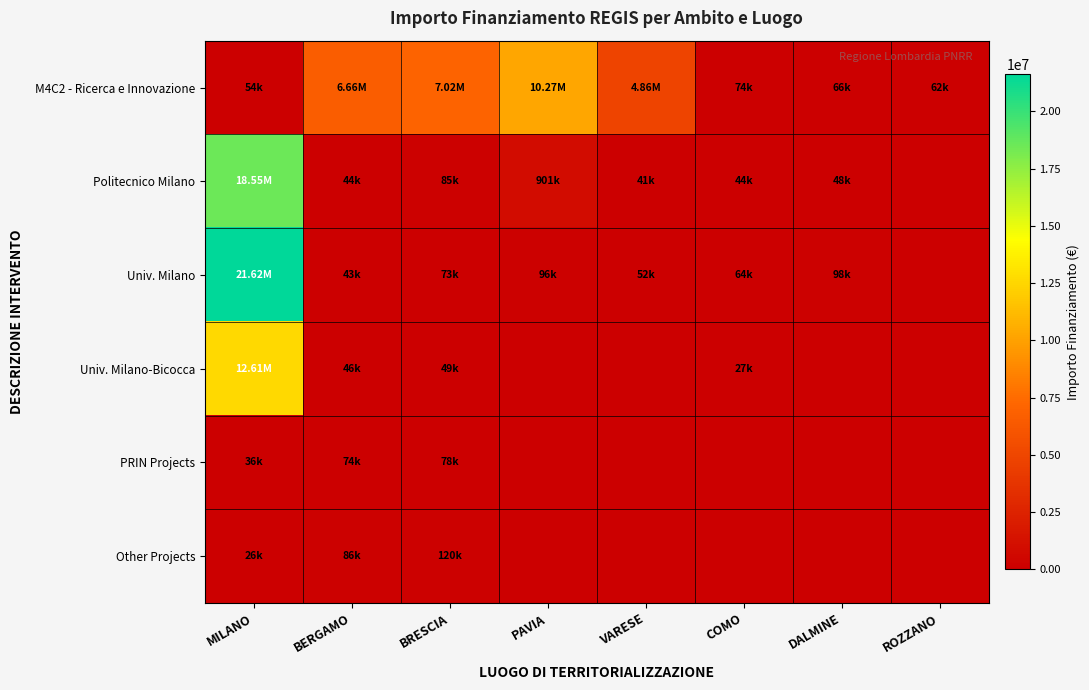

Between BRESCIA and DALMINE, which series saw the biggest shift?

M4C2 - Ricerca e Innovazione